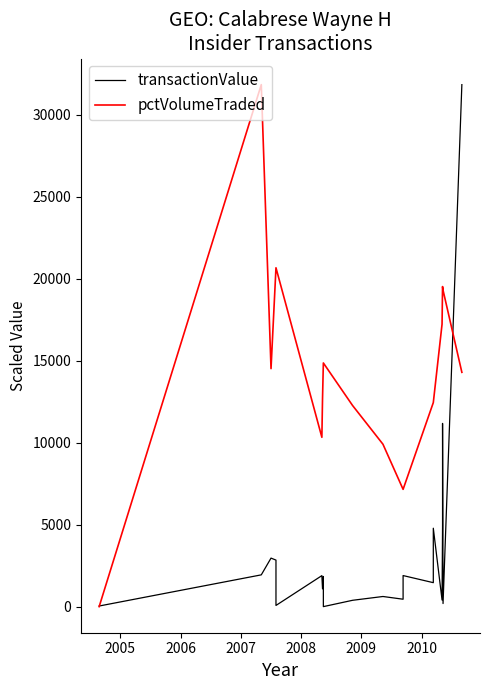

What is the difference between the highest and lowest values at 2008?

20601.1